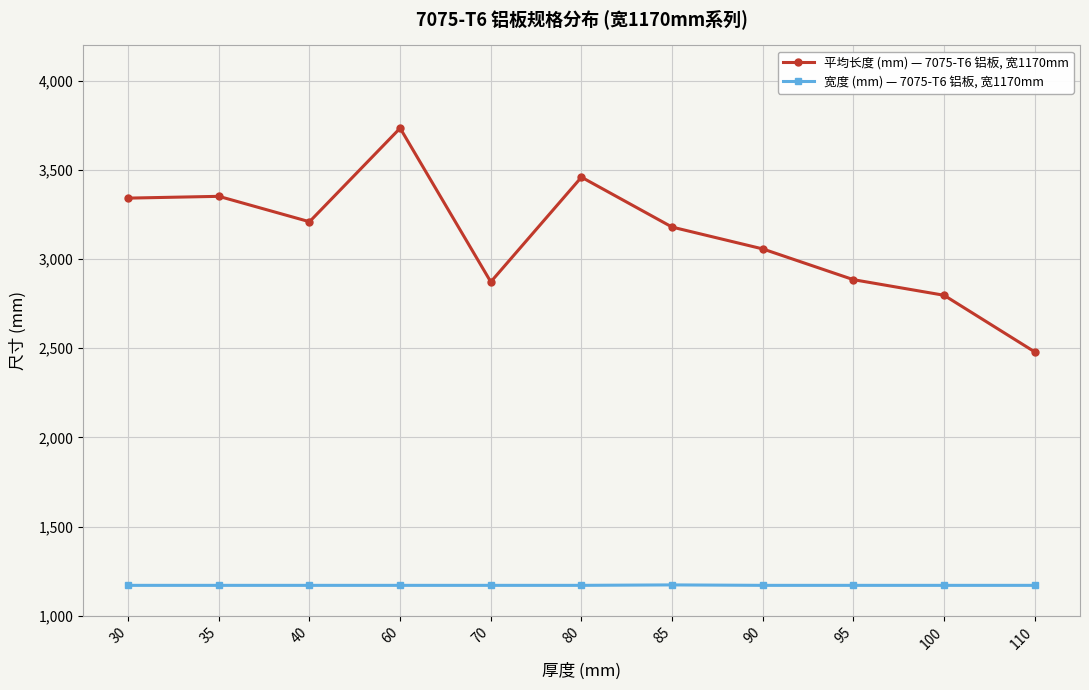

What is the difference between the maximum and second lowest values in the 宽度 (mm) — 7075-T6 铝板, 宽1170mm series?

2.5